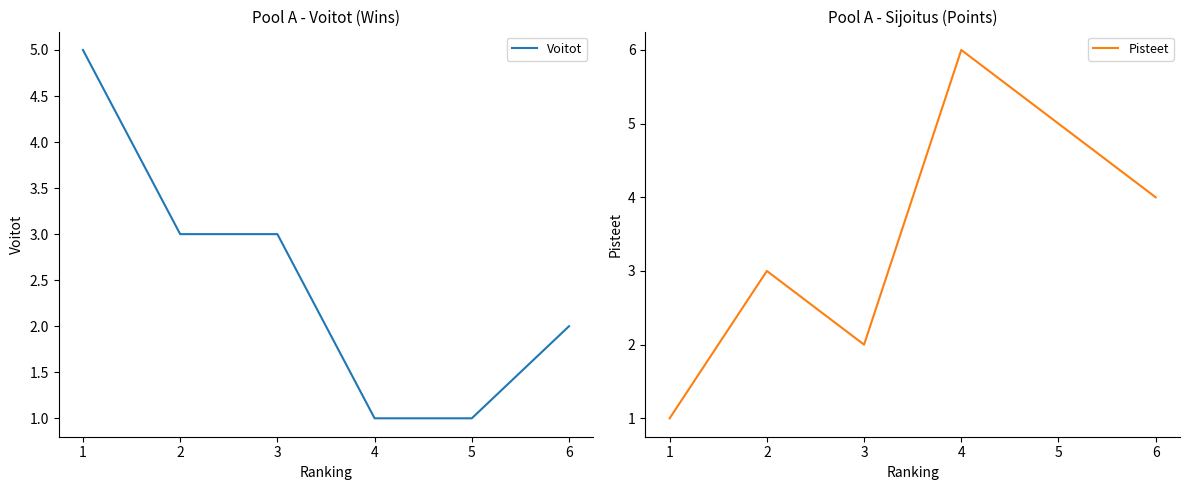

What value does the Pisteet series have at 3?

2